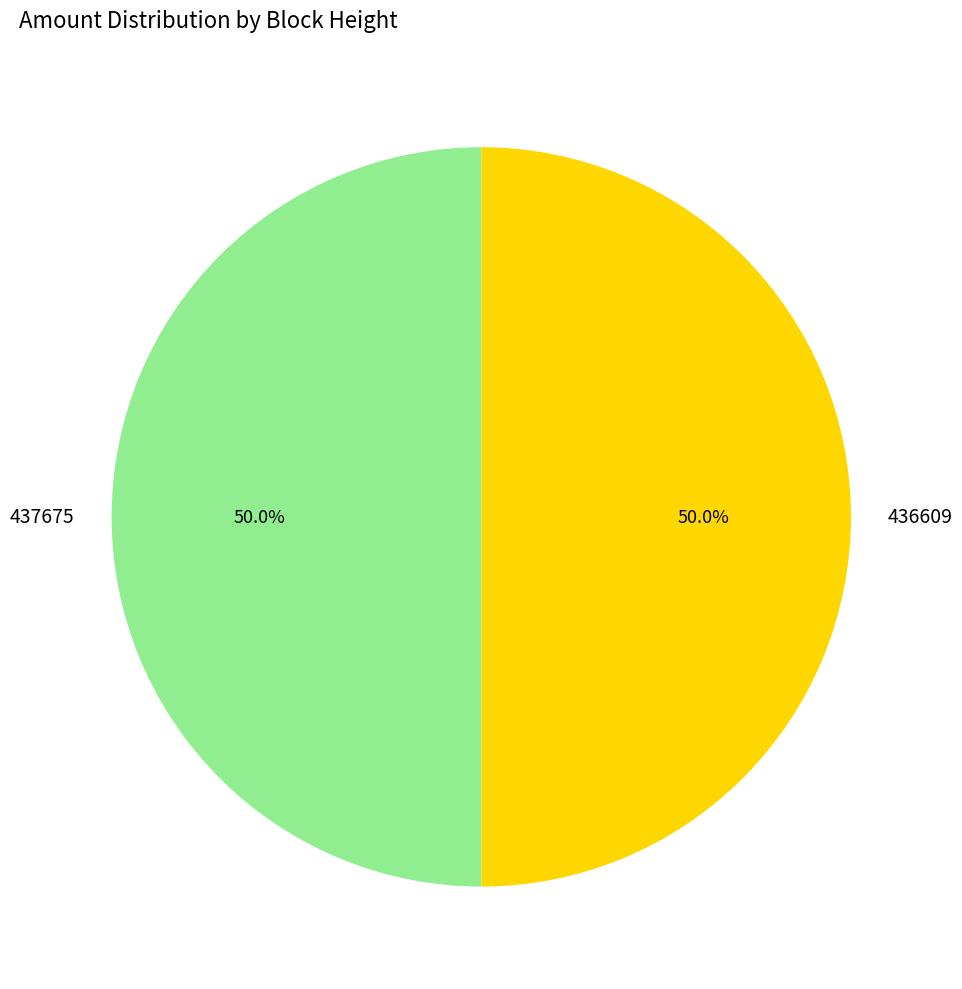

What portion of the pie excludes 437675?

50.0%